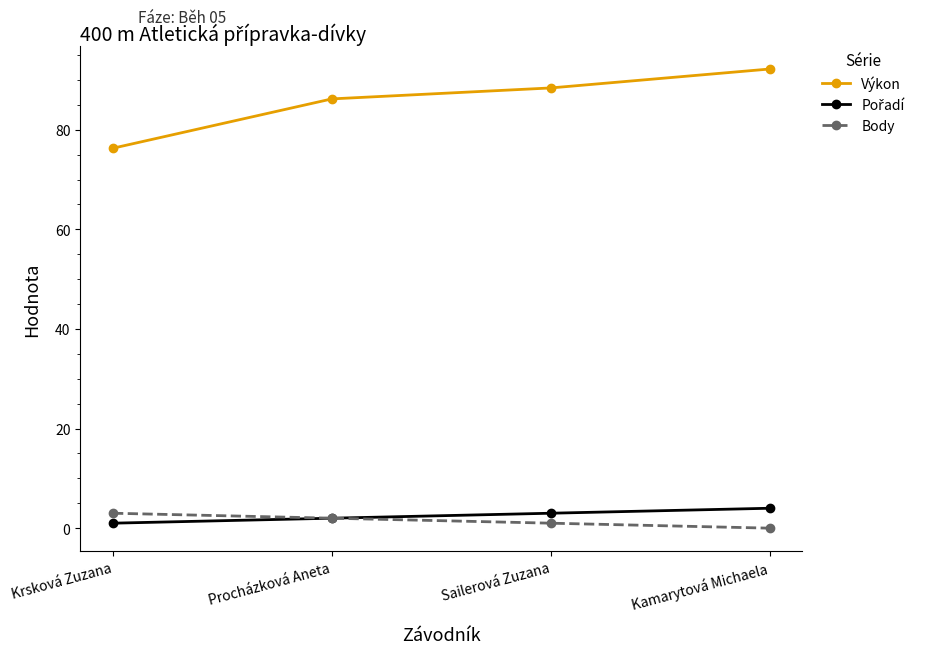

Which category has the lowest value across all series?

Kamarytová Michaela